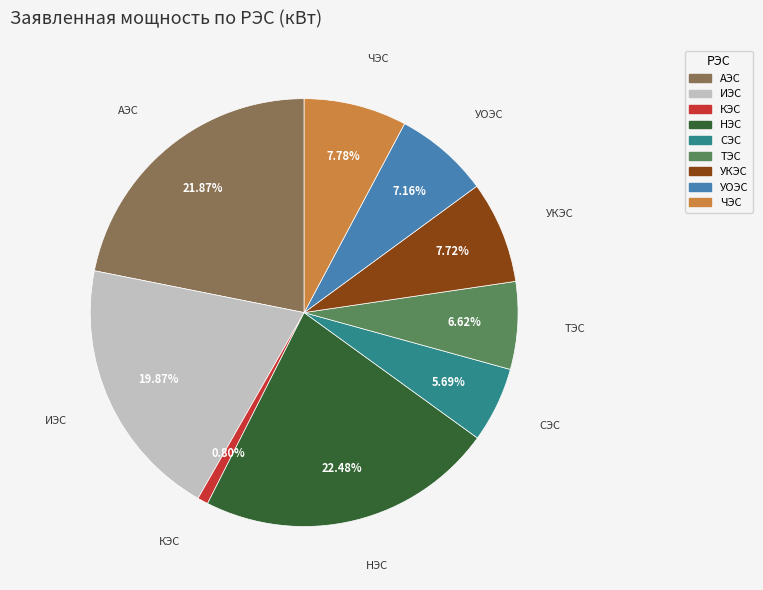

Is it true that АЭС is 16% of the pie?

False